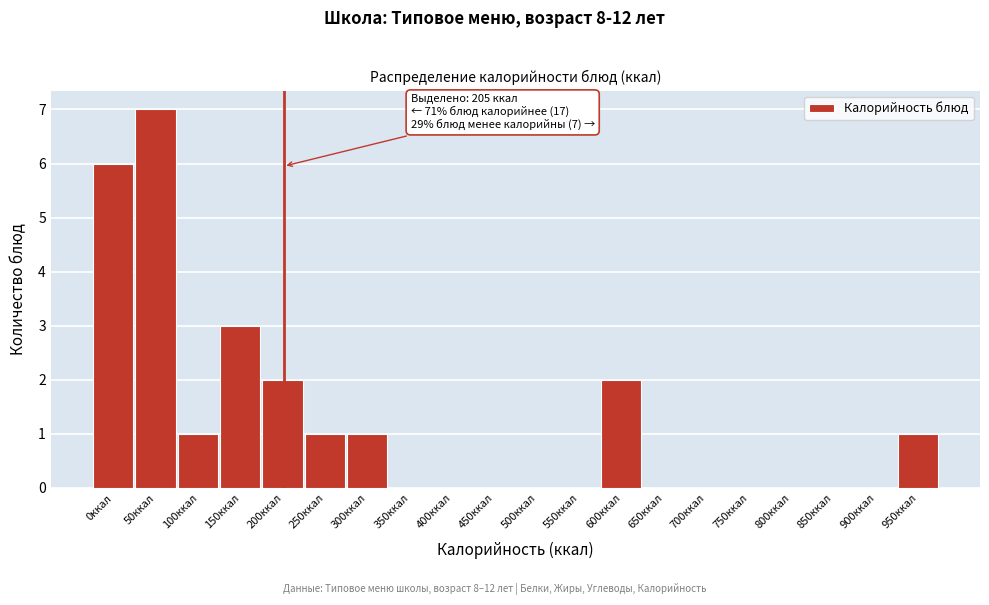

Reading left to right, list all the values displayed in this chart.

0ккал=6	50ккал=7	100ккал=1	150ккал=3	200ккал=2	250ккал=1	300ккал=1	350ккал=0	400ккал=0	450ккал=0	500ккал=0	550ккал=0	600ккал=2	650ккал=0	700ккал=0	750ккал=0	800ккал=0	850ккал=0	900ккал=0	950ккал=1